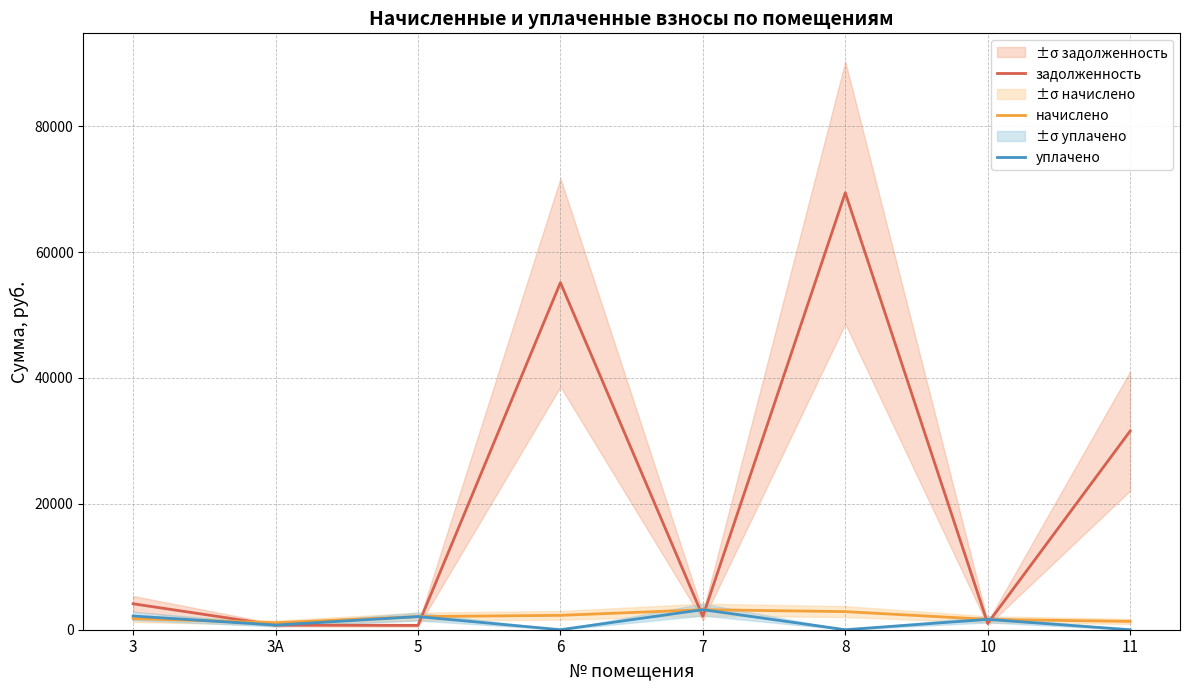

How many times do уплачено and начислено cross each other?

5